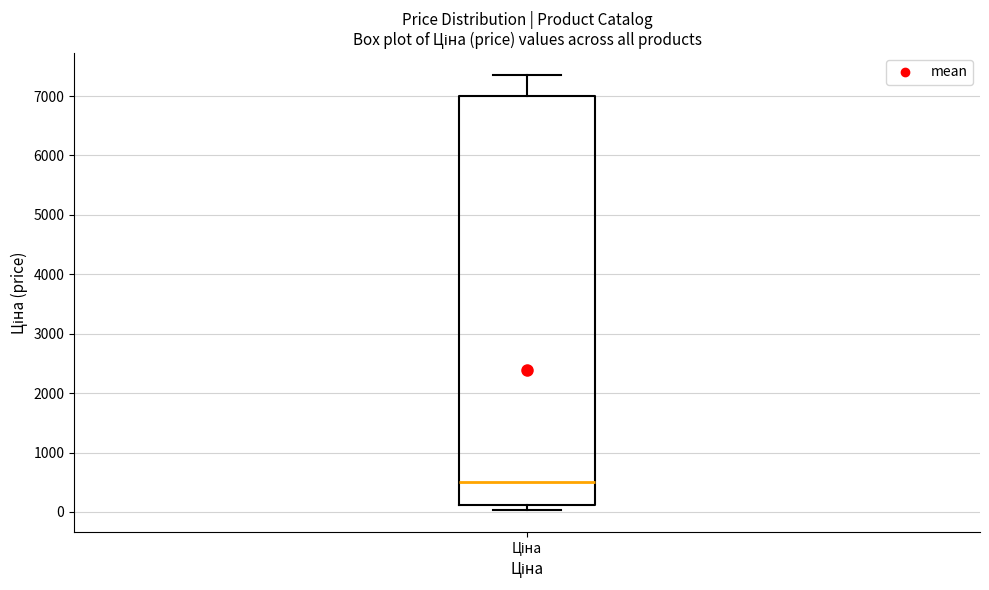

Read this box plot against the y-axis: the position of the median line, the range covered by the box, and the ends of both whiskers. The values are not printed on the chart, so give them approximately, as read against the axis.

median 500, box 100 to 7000, whiskers 0 to 7400